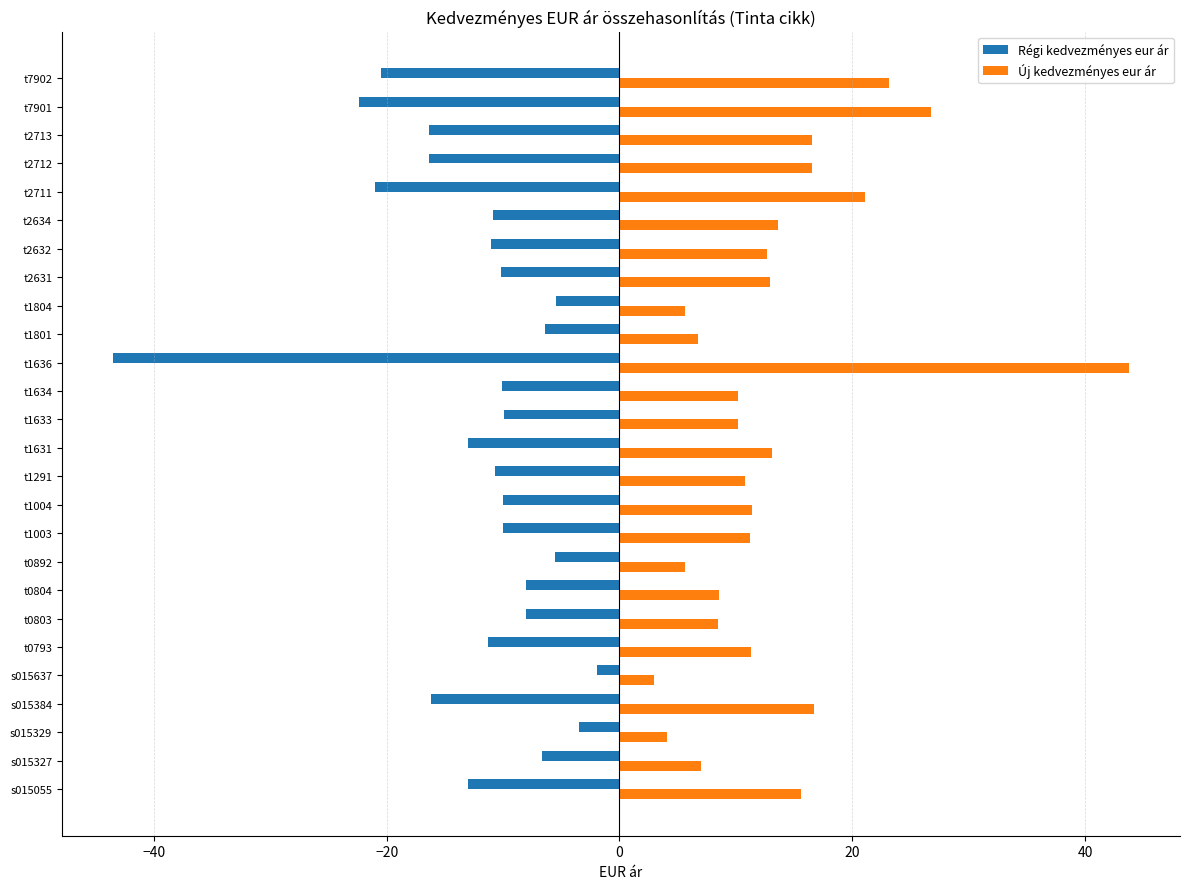

What value does the Régi kedvezményes eur ár series have at t1801?

-6.4